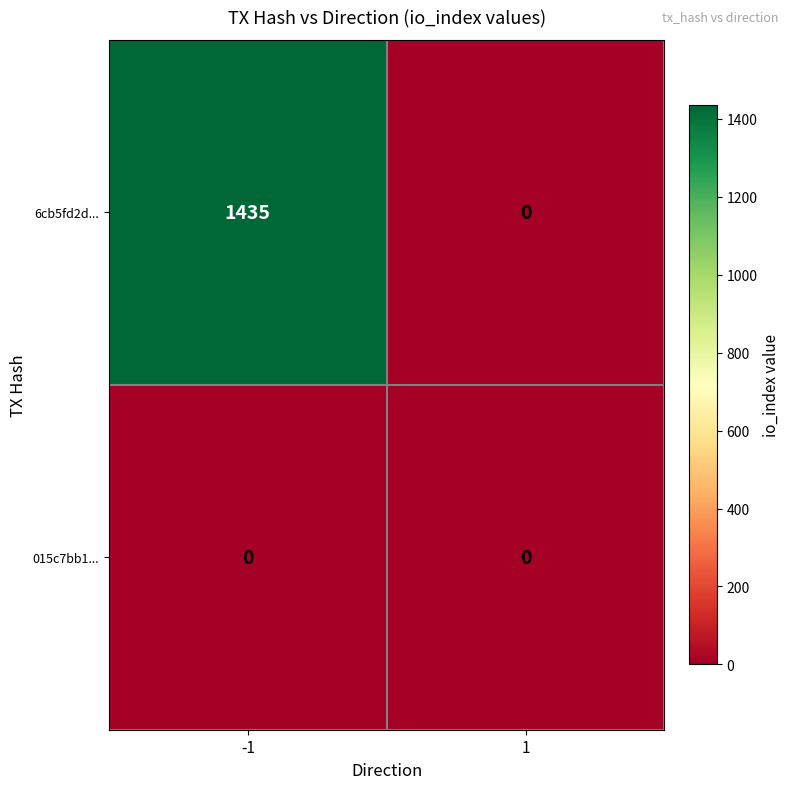

Which series has the largest total across all categories?

6cb5fd2d...